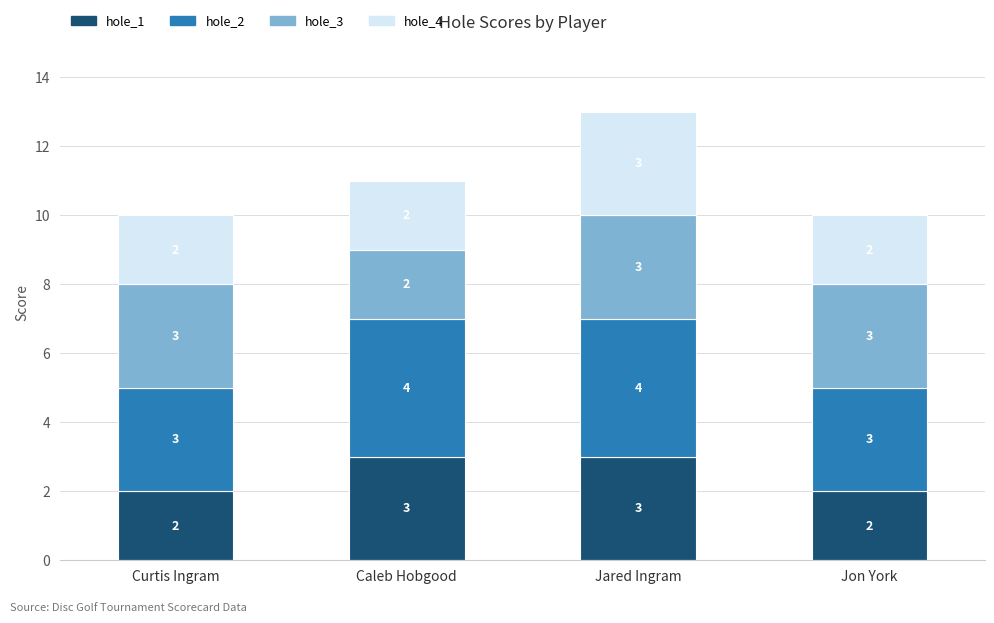

True or false: hole_1 has a value of 2 at Curtis Ingram.

True